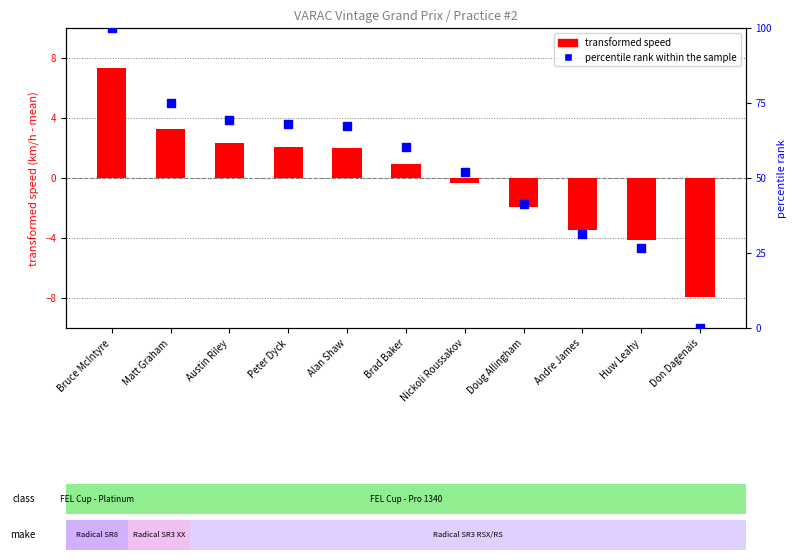

Which series has the widest spread of Y values?

percentile rank within the sample